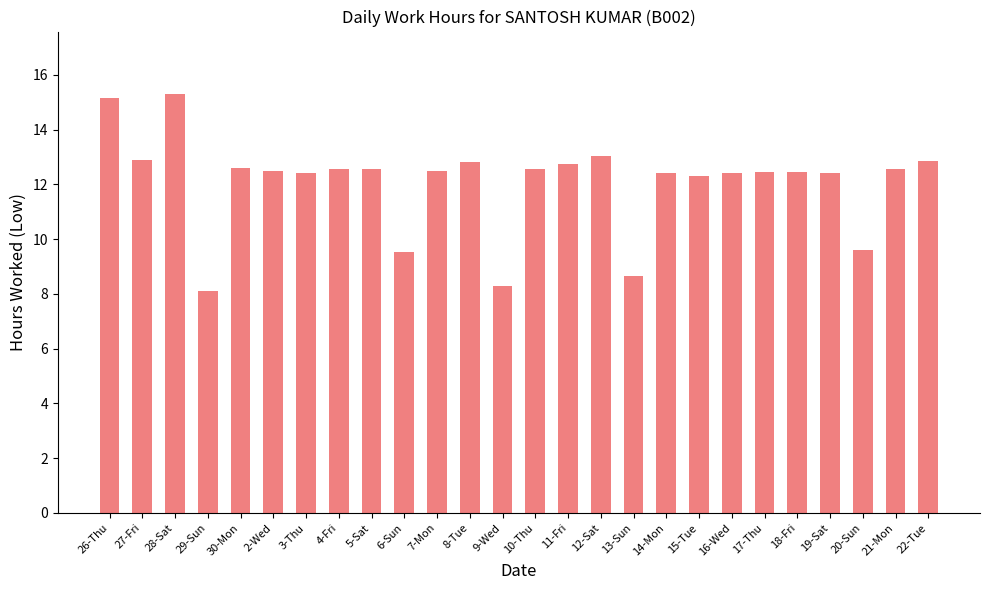

Between 29-Sun and 21-Mon, which is larger?

21-Mon